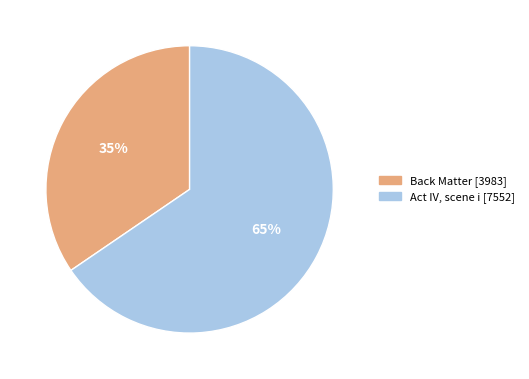

Which category has the smallest portion of the pie?

Back Matter